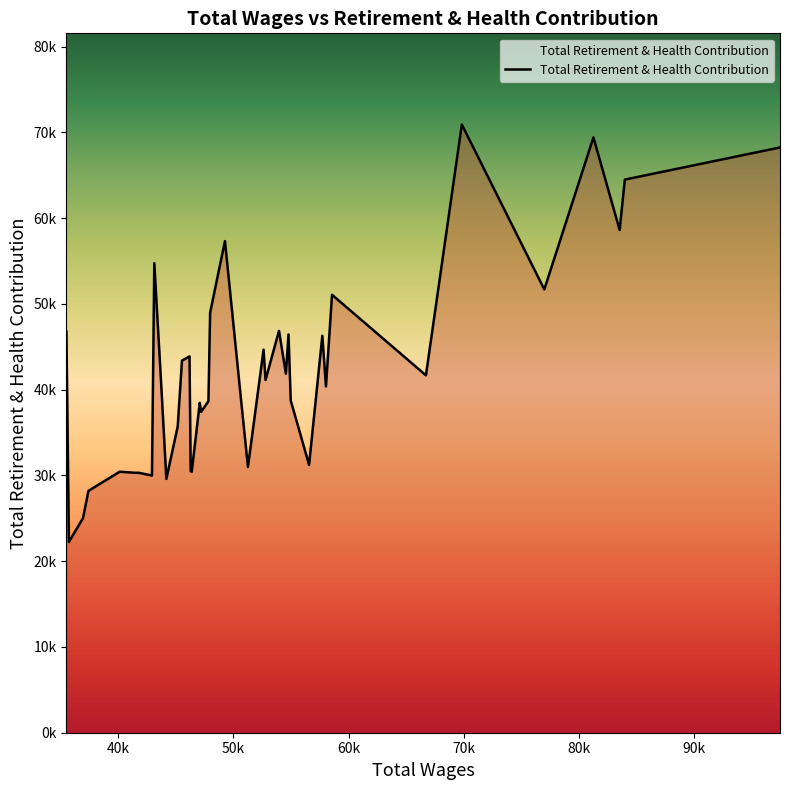

Does the chart display data point markers on the line(s)?

No